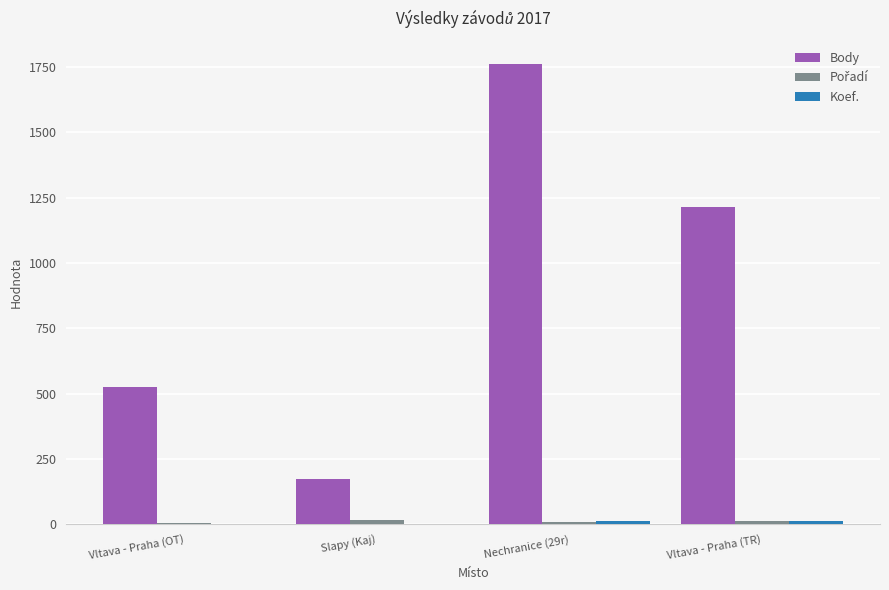

Where is Body nearest to the value 966?

Vltava - Praha (TR)